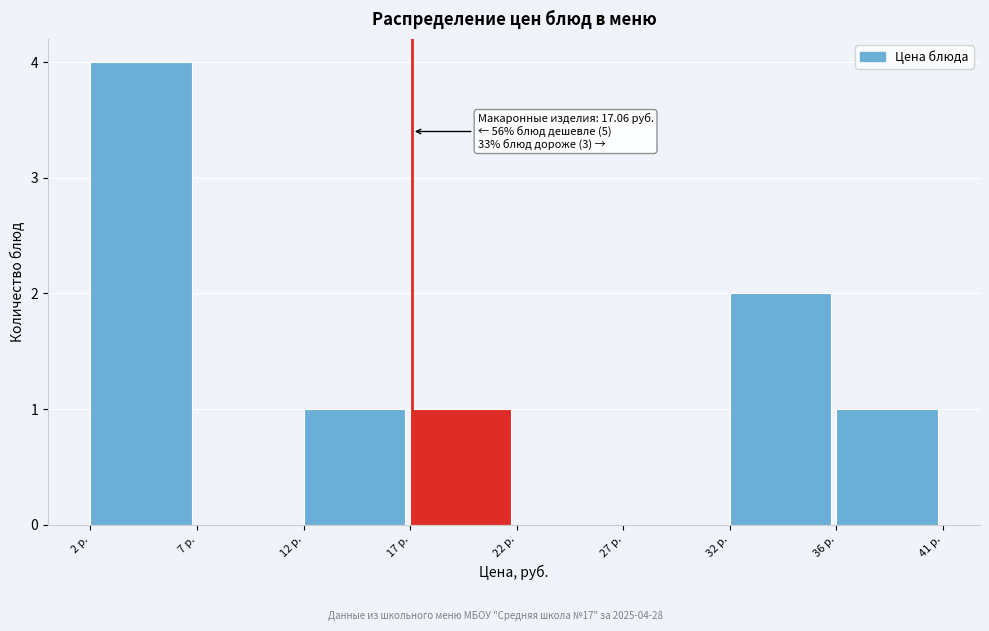

Reading right to left, extract all data points from this chart.

36 р.=1	32 р.=2	27 р.=0	22 р.=0	17 р.=1	12 р.=1	7 р.=0	2 р.=4